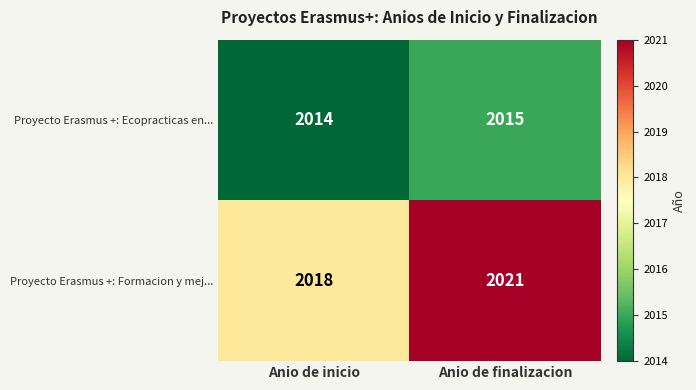

At which category does the chart reach its peak across all series?

Anio de finalizacion